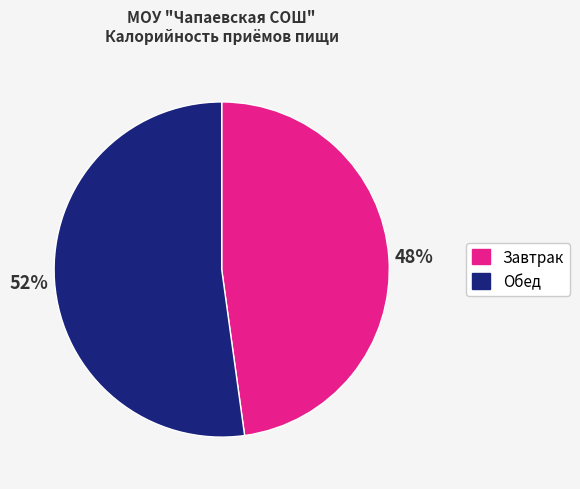

Does any single category account for the majority?

Yes